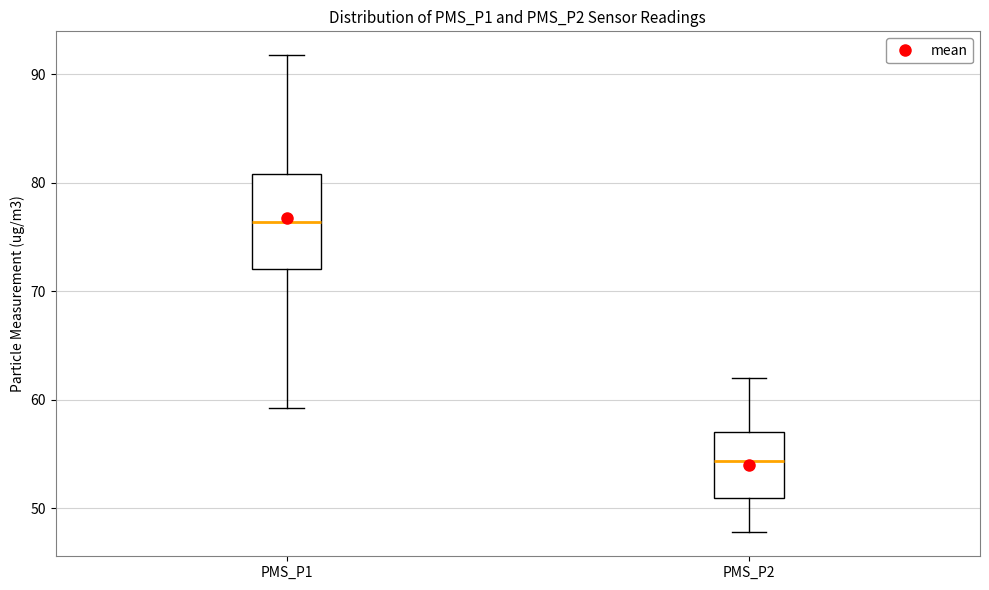

Reading left to right, transcribe this box plot: for each box, give where its median line is, the range the box spans, and where its two whiskers end, as read against the y-axis. The values are not printed on the chart, so give them approximately, as read against the axis.

PMS_P1: median 76, box 72 to 81, whiskers 59 to 92
PMS_P2: median 54, box 51 to 57, whiskers 48 to 62